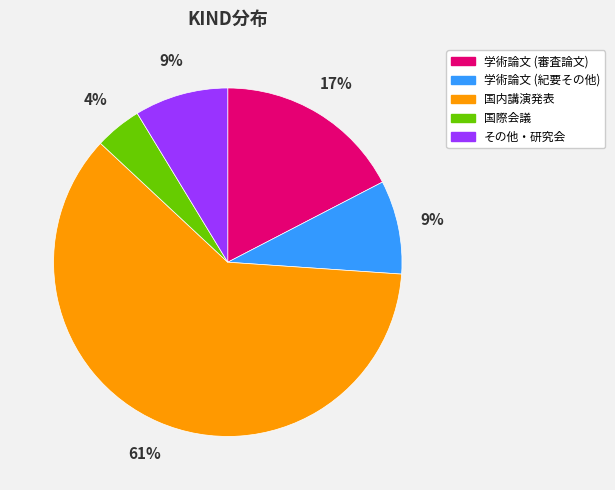

What percentage is the その他・研究会 slice, to the nearest percent?

9%